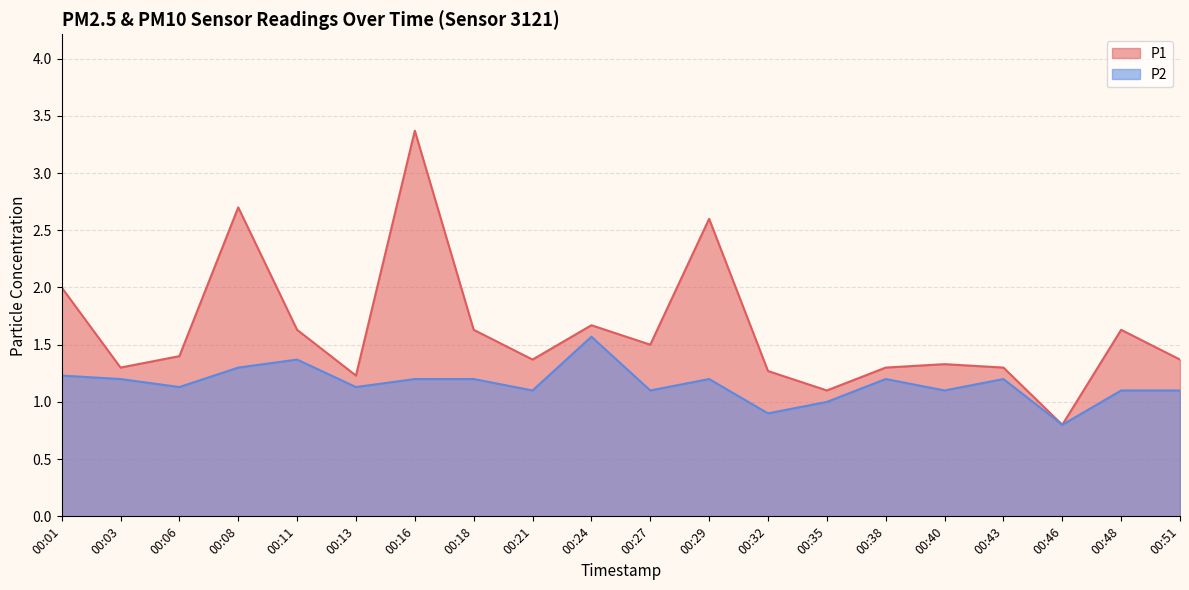

What is the sum of all P2 values?

23.1